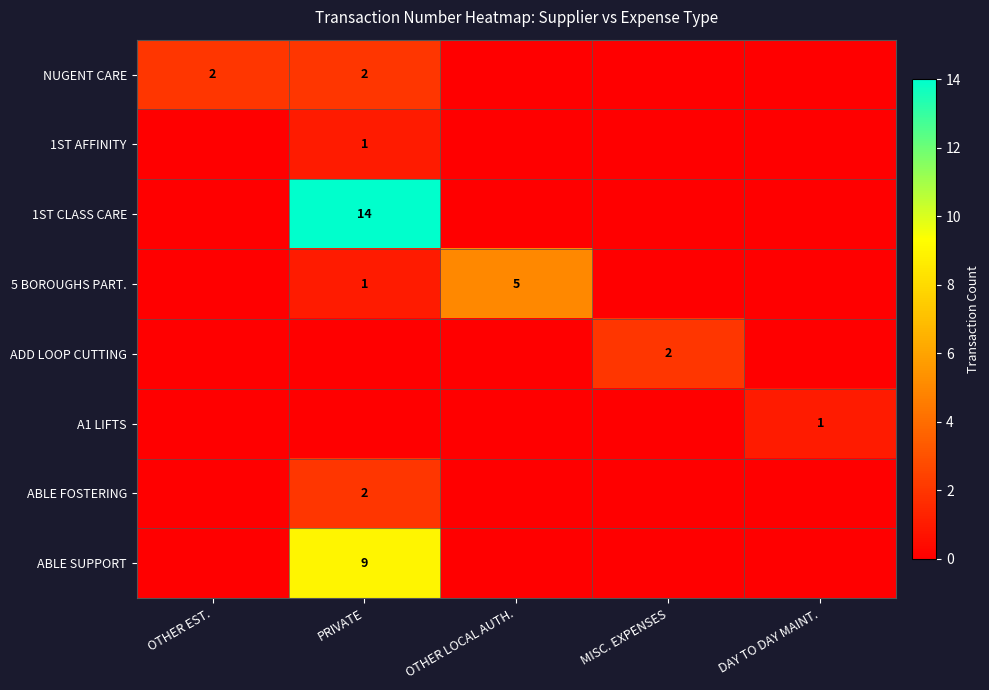

True or false: 1ST CLASS CARE has a value of 14 at PRIVATE.

True